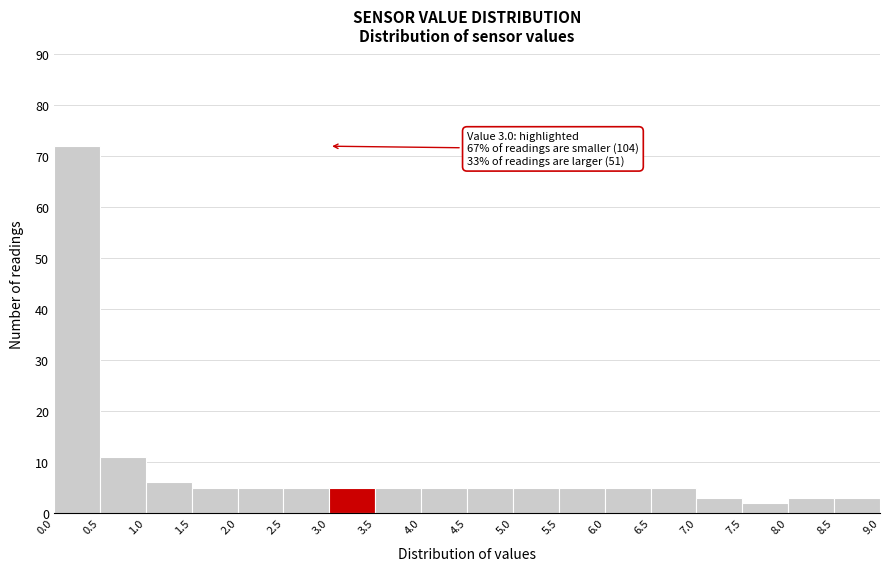

Over which range of the x-axis is the bar tallest?

0.0 to 0.5